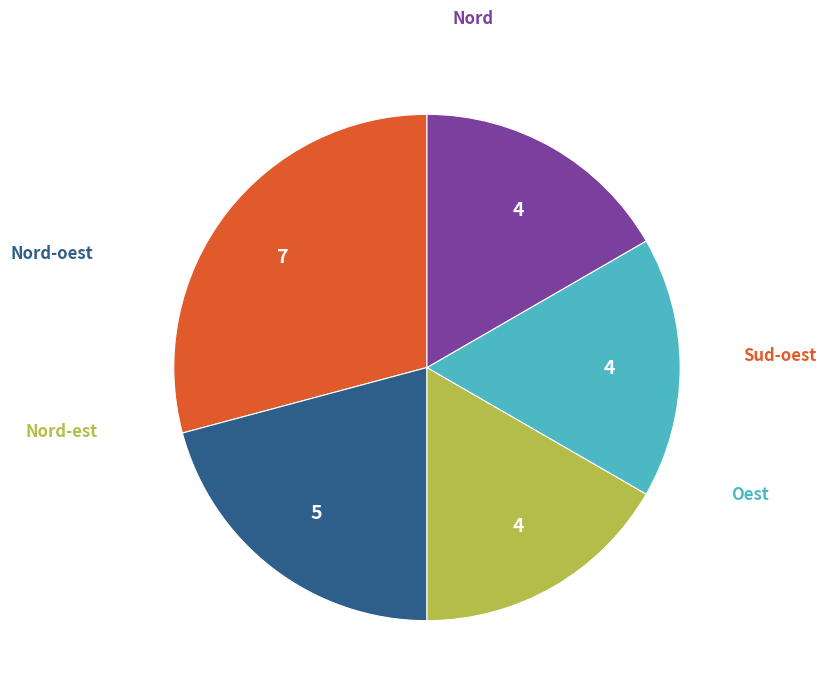

Does any single category account for the majority?

No